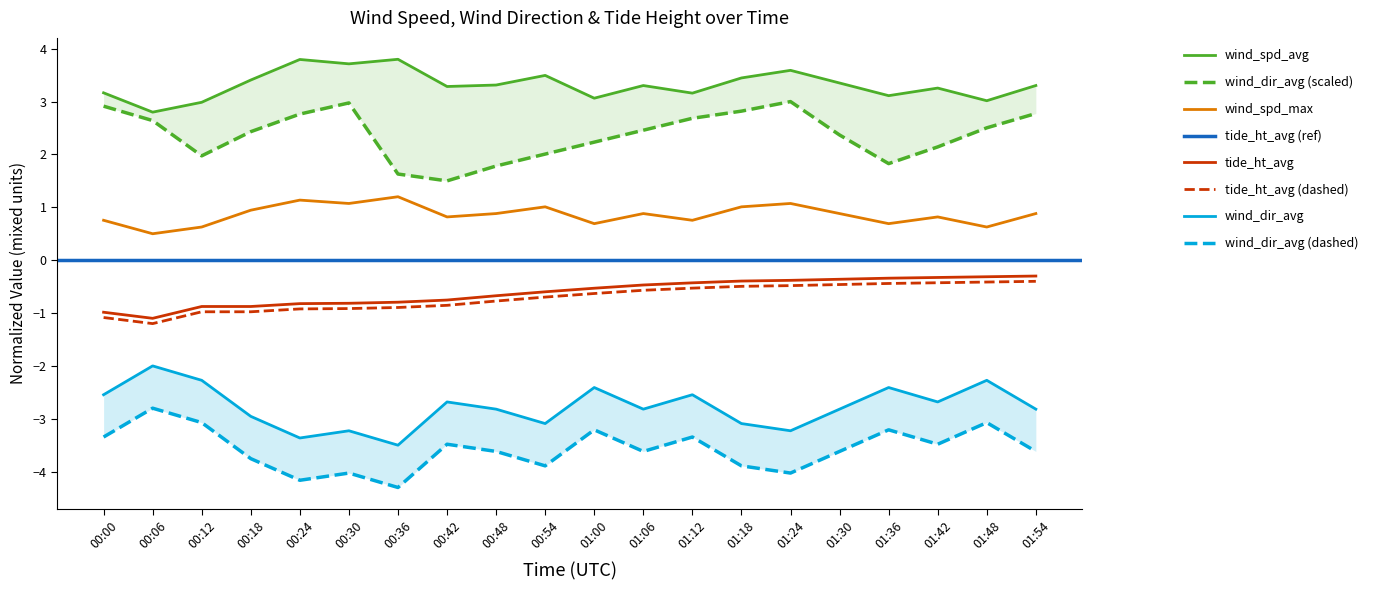

Which series has the widest spread of values?

wind_dir_avg